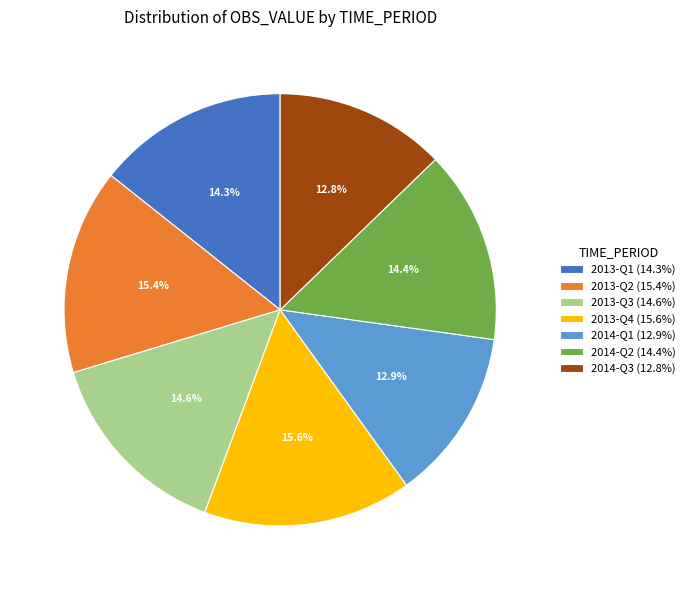

Does 2014-Q2 represent more than half of the total?

No